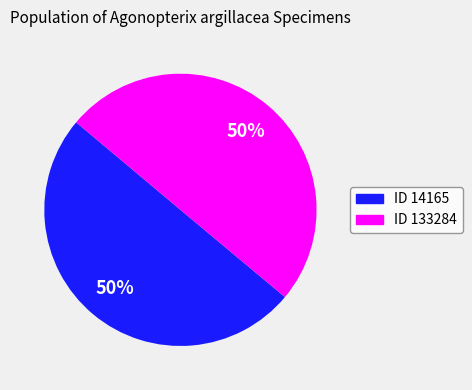

To the nearest percent, what is the average slice percentage?

50%